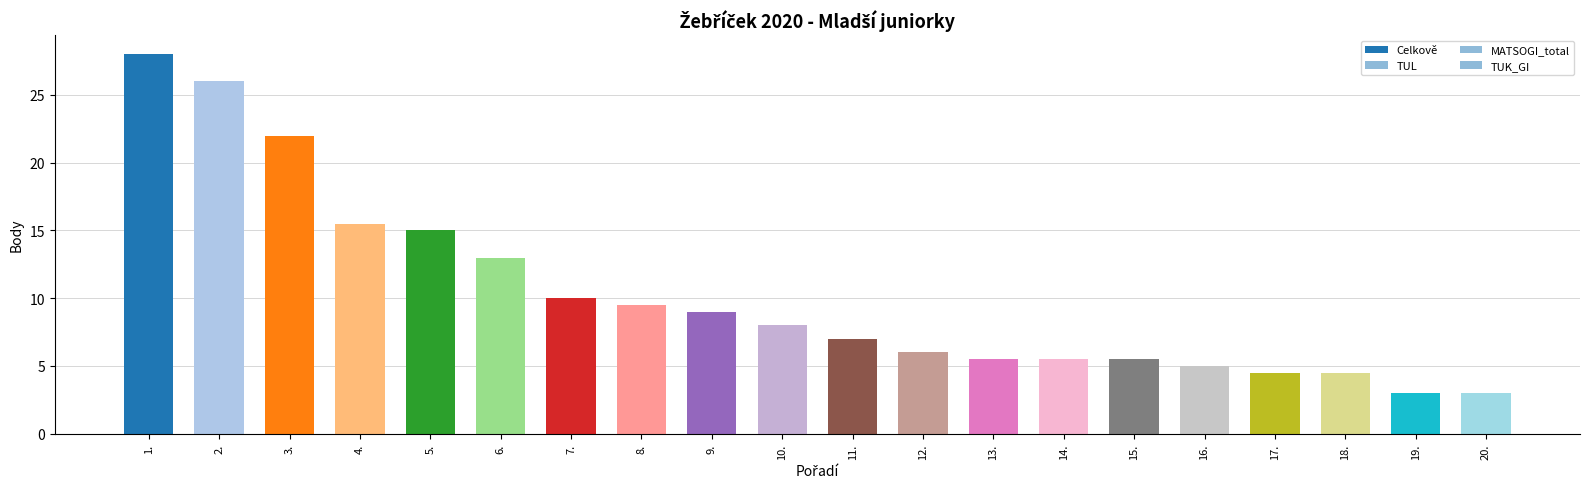

What is the sum of the MATSOGI_total values at 3. and 9.?

11.0